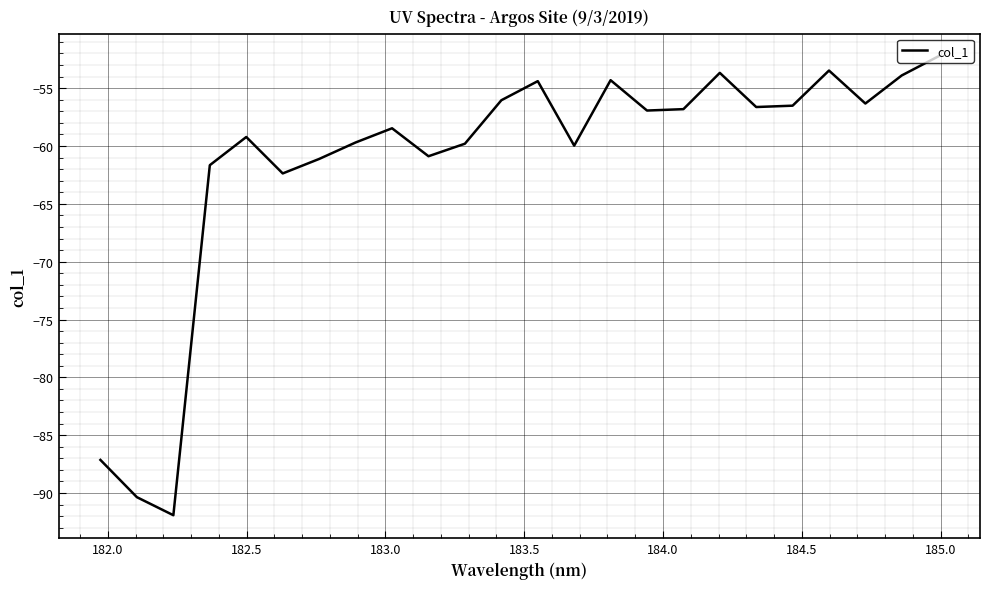

What is the difference between the maximum and minimum values?

39.7